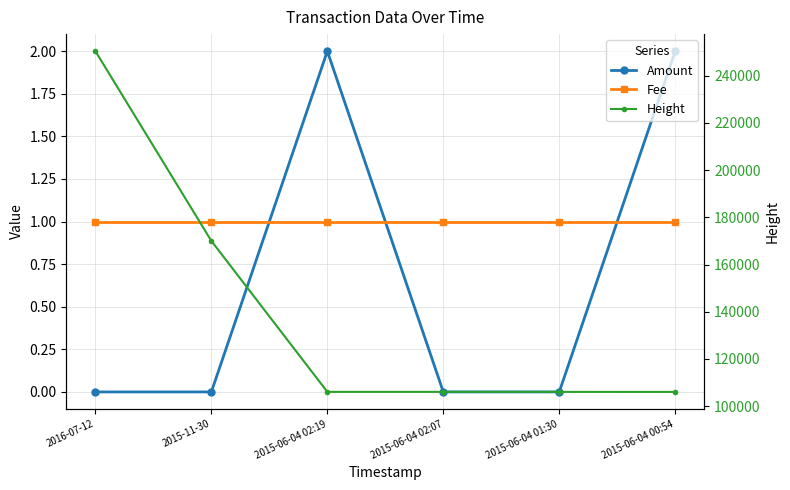

At how many categories does at least one series exceed 158047?

2